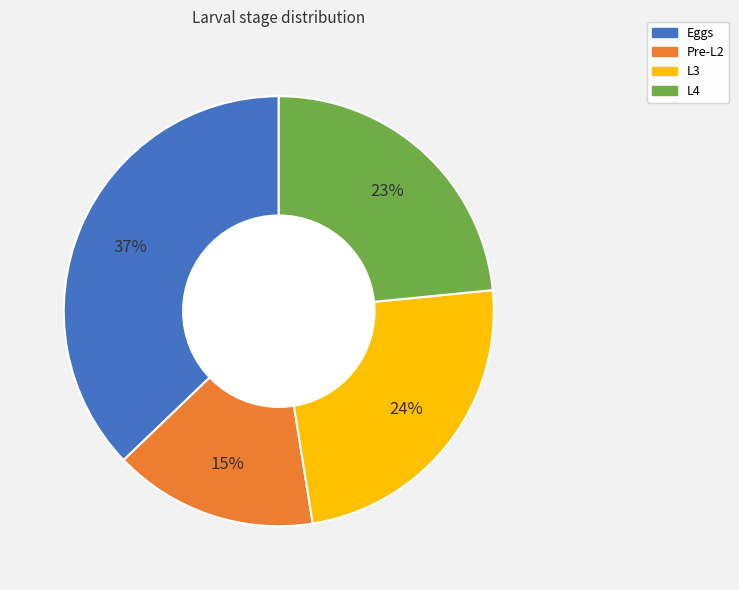

To the nearest percent, what portion does Pre-L2 represent?

15%